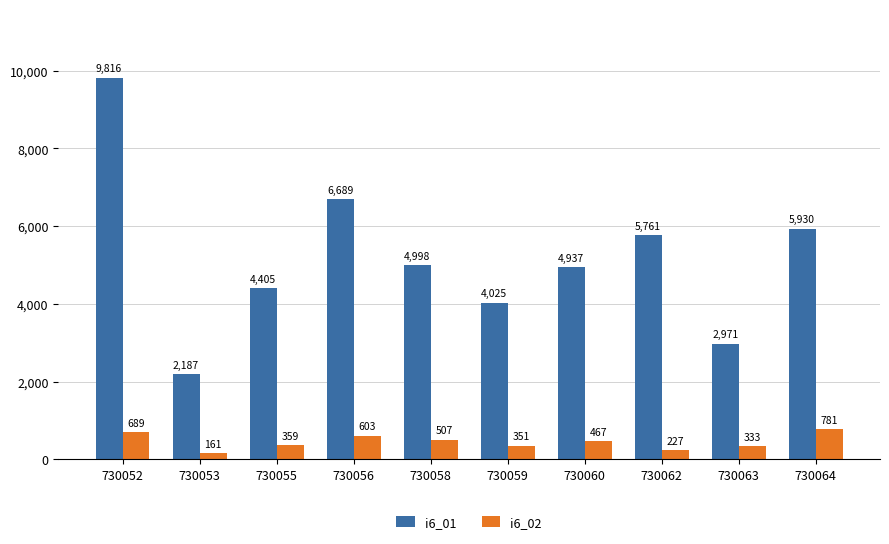

Rank the categories by i6_02 value from lowest to highest.

730053, 730062, 730063, 730059, 730055, 730060, 730058, 730056, 730052, 730064